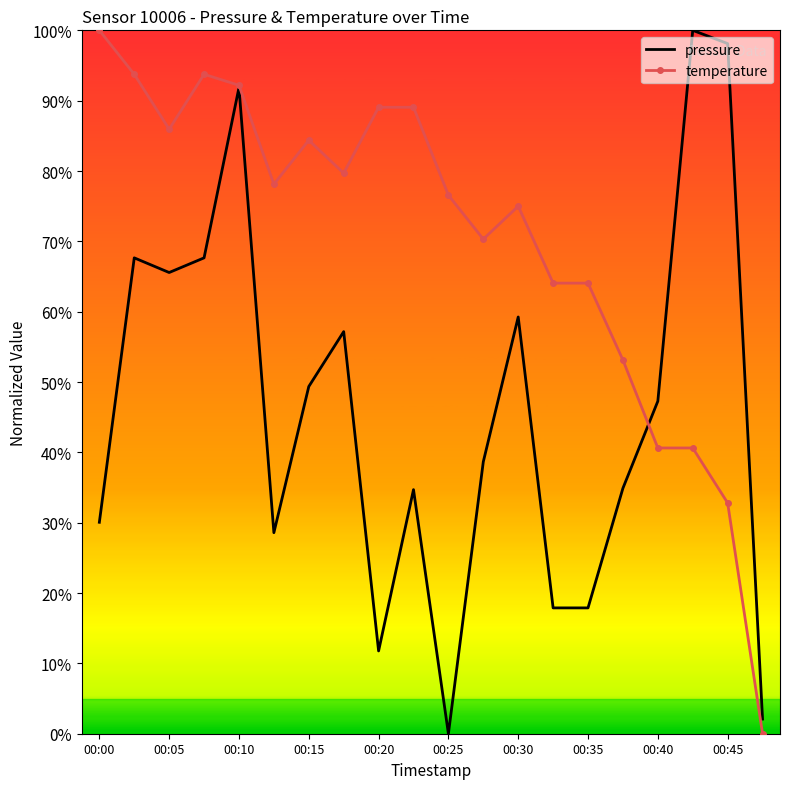

What is the maximum value shown in the chart?

100.0